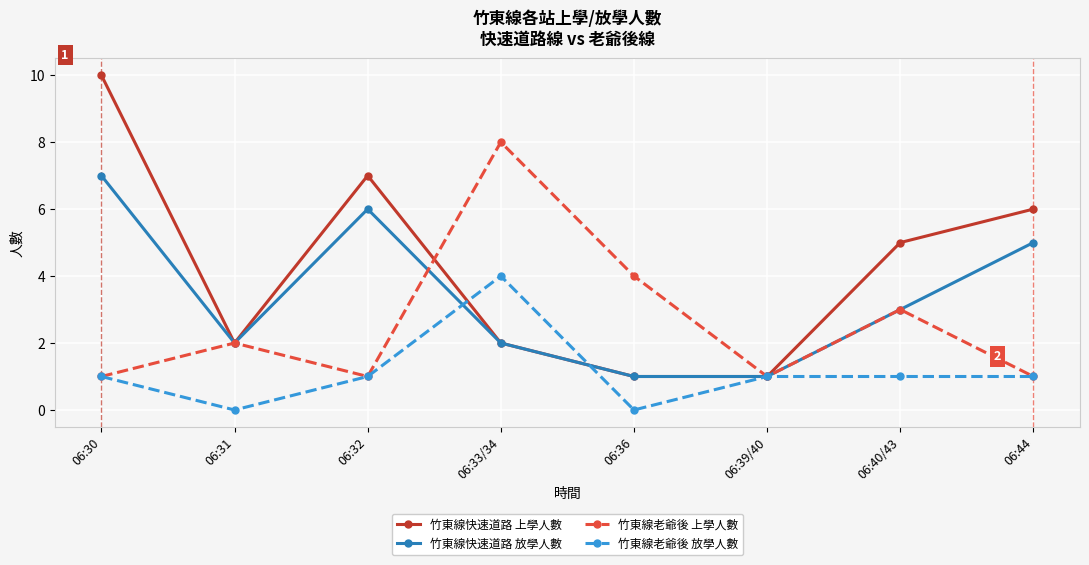

True or false: 竹東線快速道路 放學人數 has more than 2 interior local peaks.

False